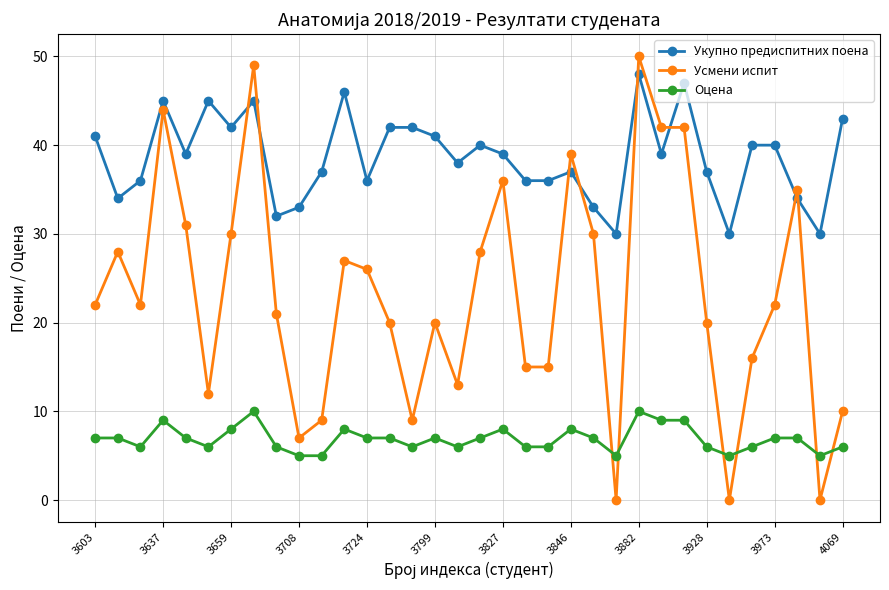

What is the average value of the Укупно предиспитних поена series?

39